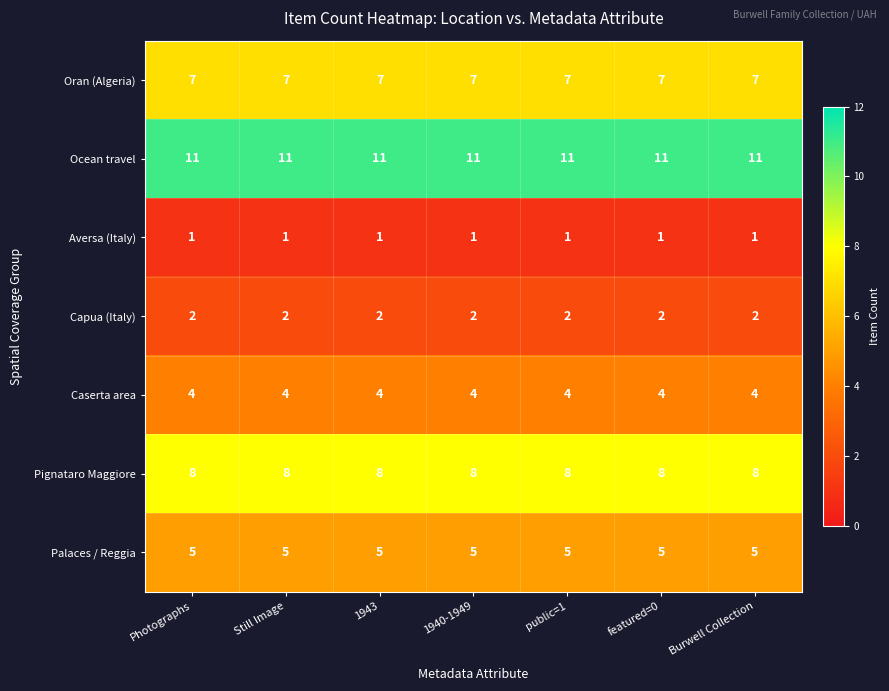

At how many categories does at least one series exceed 8?

7